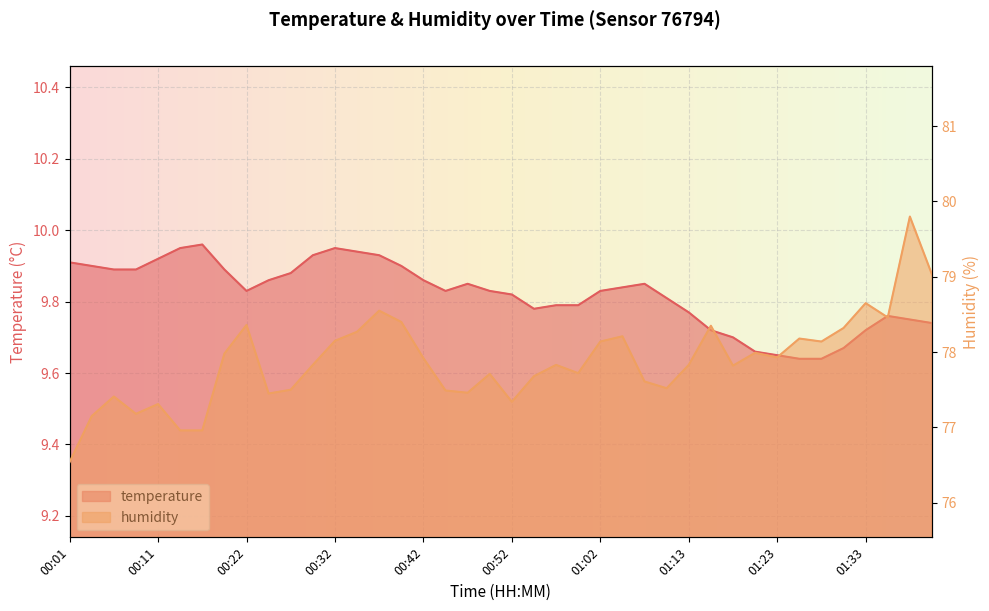

Reading right to left, transcribe all the data shown in this chart.

temperature: 01:41=9.7	01:38=9.8	01:36=9.8	01:33=9.7	01:30=9.7	01:28=9.6	01:25=9.6	01:23=9.7	01:20=9.7	01:18=9.7	01:15=9.7	01:13=9.8	01:10=9.8	01:07=9.8	01:05=9.8	01:02=9.8	01:00=9.8	00:57=9.8	00:55=9.8	00:52=9.8	00:49=9.8	00:47=9.8	00:44=9.8	00:42=9.9	00:39=9.9	00:37=9.9	00:34=9.9	00:32=9.9	00:29=9.9	00:27=9.9	00:24=9.9	00:22=9.8	00:19=9.9	00:17=10.0	00:14=9.9	00:11=9.9	00:09=9.9	00:06=9.9	00:04=9.9	00:01=9.9
humidity: 01:41=79.0	01:38=79.8	01:36=78.5	01:33=78.7	01:30=78.3	01:28=78.1	01:25=78.2	01:23=77.9	01:20=78.0	01:18=77.8	01:15=78.3	01:13=77.8	01:10=77.5	01:07=77.6	01:05=78.2	01:02=78.1	01:00=77.7	00:57=77.8	00:55=77.7	00:52=77.3	00:49=77.7	00:47=77.5	00:44=77.5	00:42=77.9	00:39=78.4	00:37=78.5	00:34=78.3	00:32=78.2	00:29=77.8	00:27=77.5	00:24=77.5	00:22=78.4	00:19=78.0	00:17=77.0	00:14=77.0	00:11=77.3	00:09=77.2	00:06=77.4	00:04=77.2	00:01=76.5